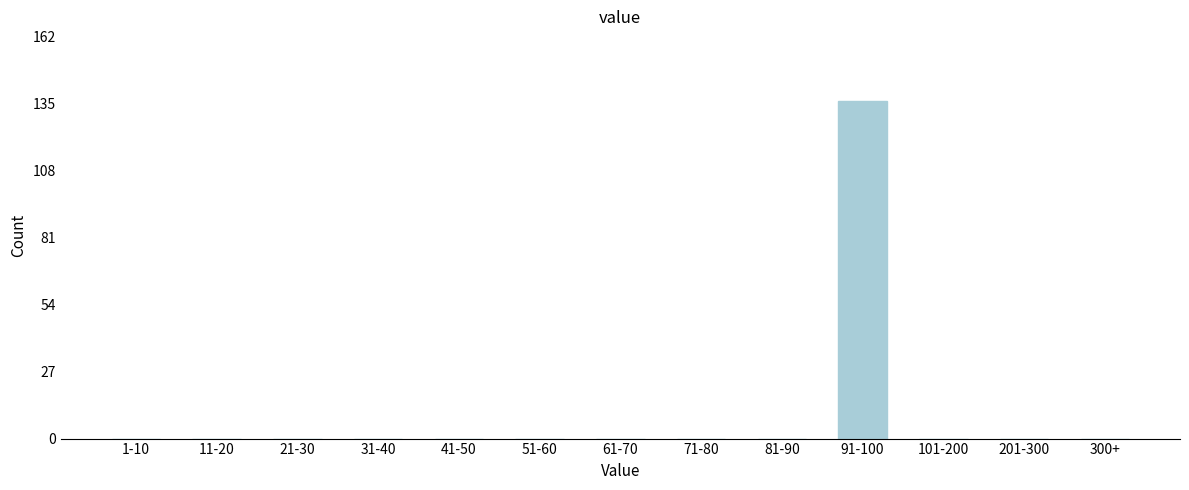

Reading right to left, transcribe all the data shown in this chart.

300+=0	201-300=0	101-200=0	91-100=136	81-90=0	71-80=0	61-70=0	51-60=0	41-50=0	31-40=0	21-30=0	11-20=0	1-10=0